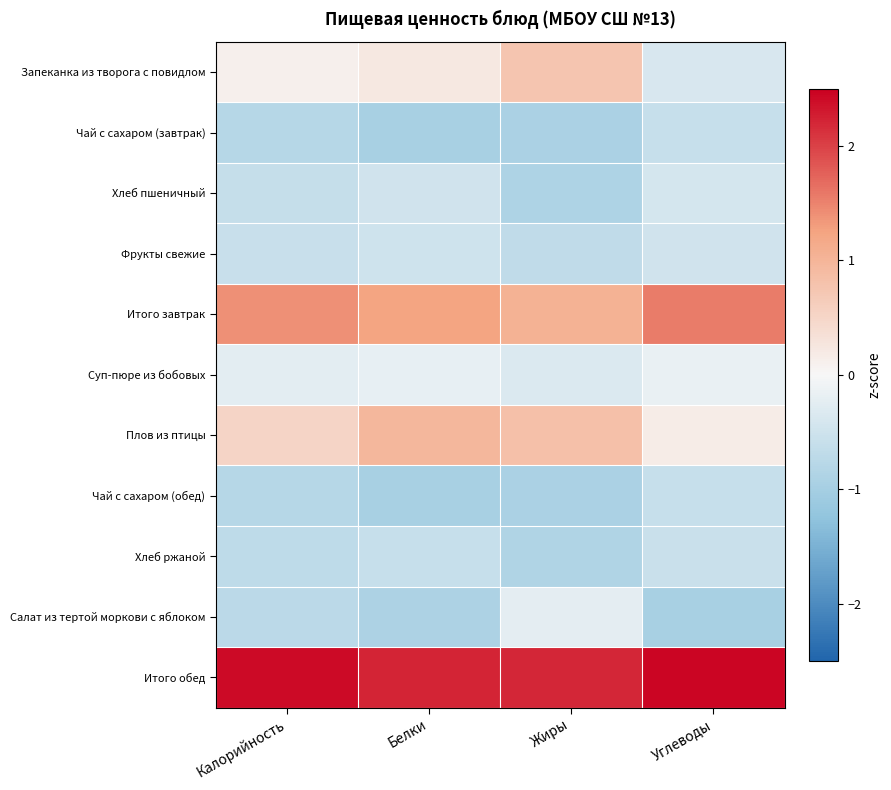

At which category does the chart reach its peak across all series?

Углеводы